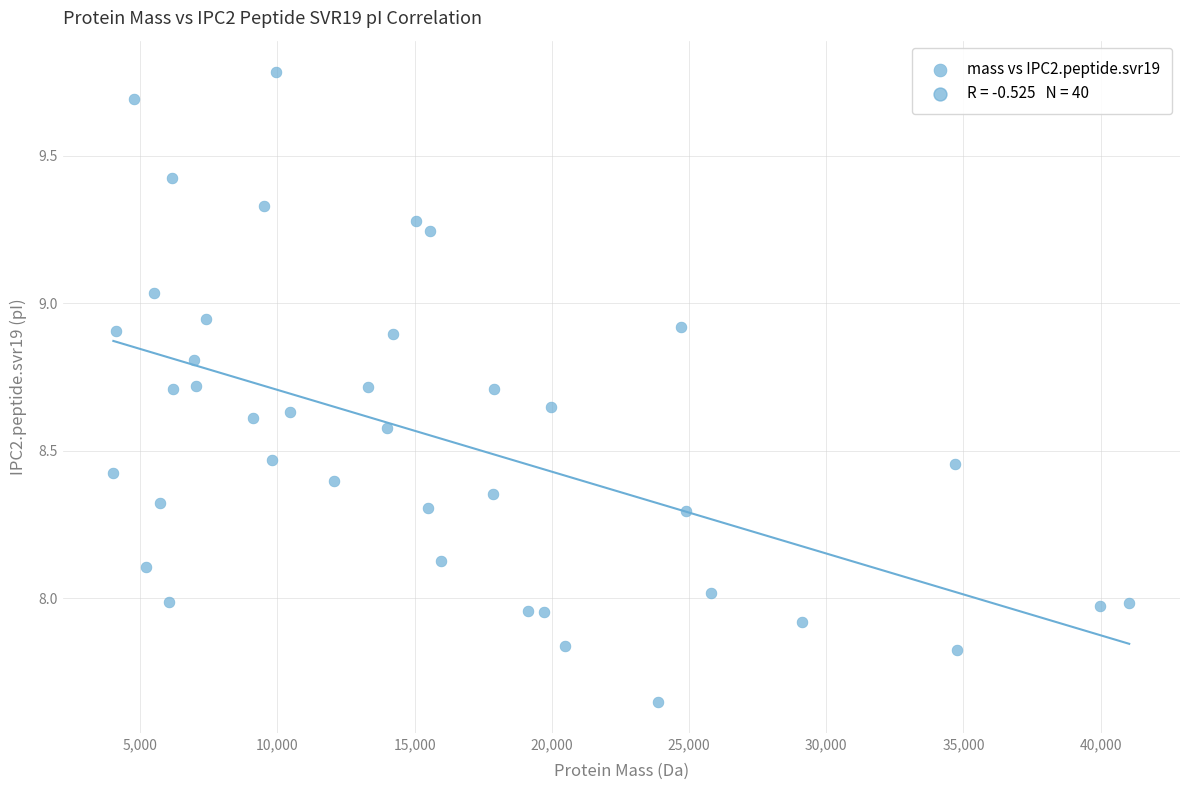

What is the range of X values (max minus min)?

37022.9